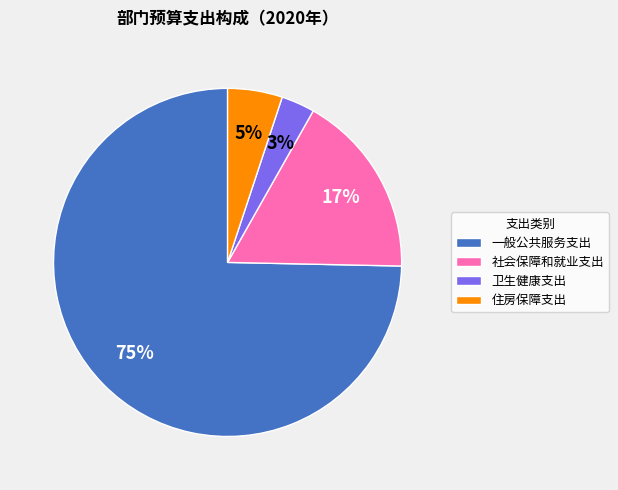

To the nearest percent, what is the average slice percentage?

25%